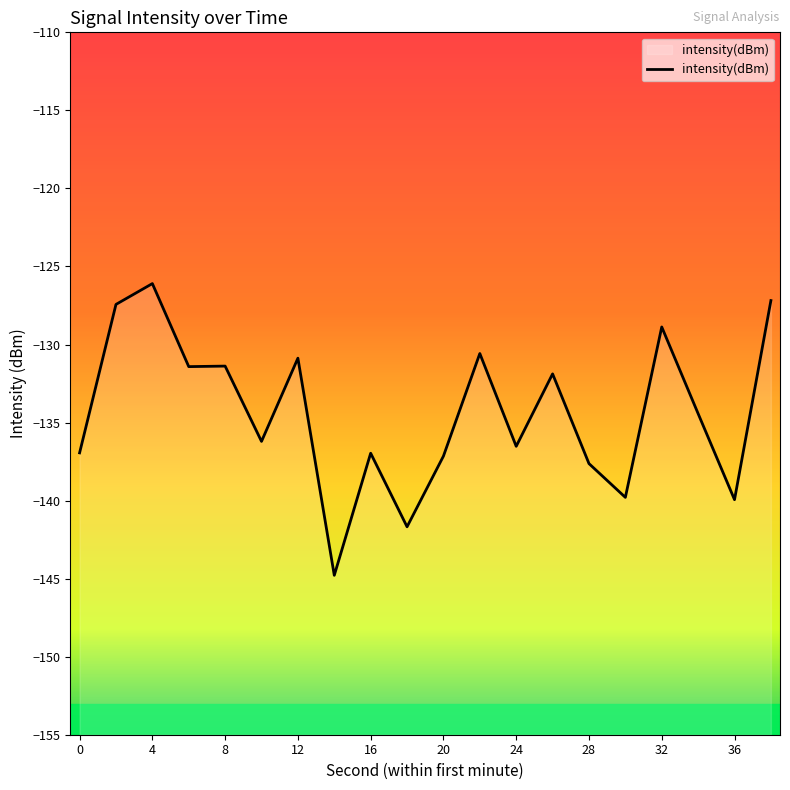

How many data points are less than -134?

11